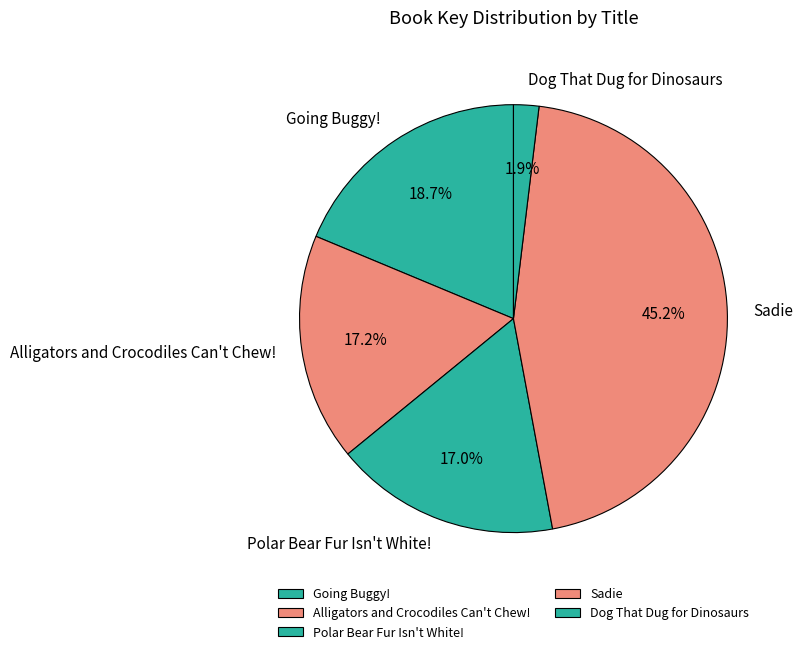

What is the largest slice in the pie chart?

Sadie